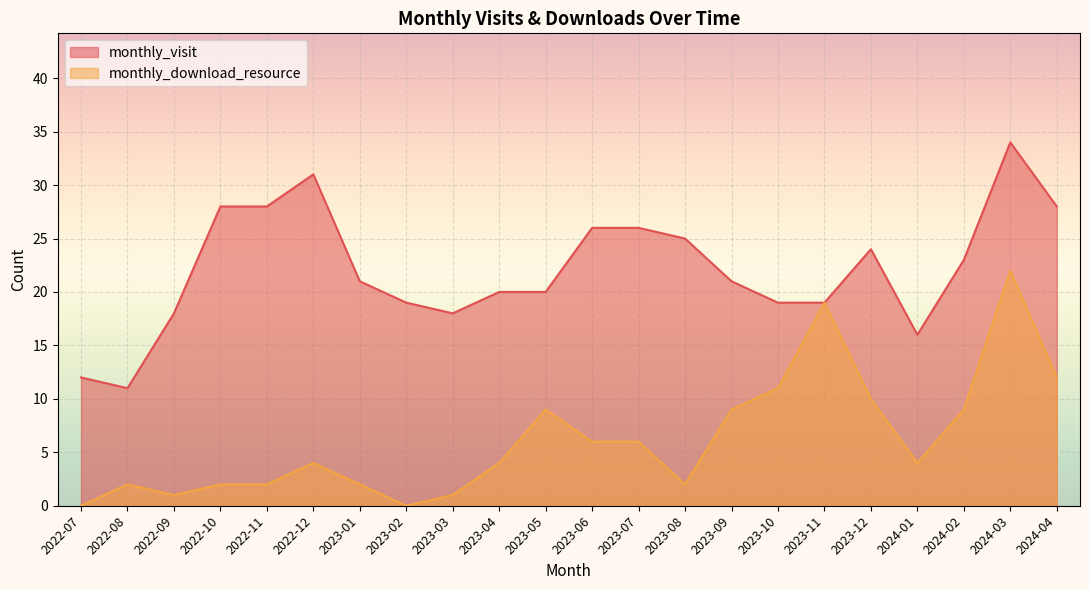

How many lines are shown in the chart?

2